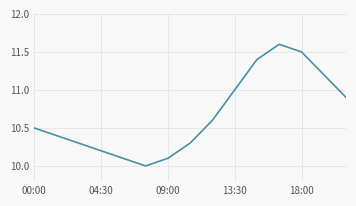

What is the smallest value displayed?

10.0